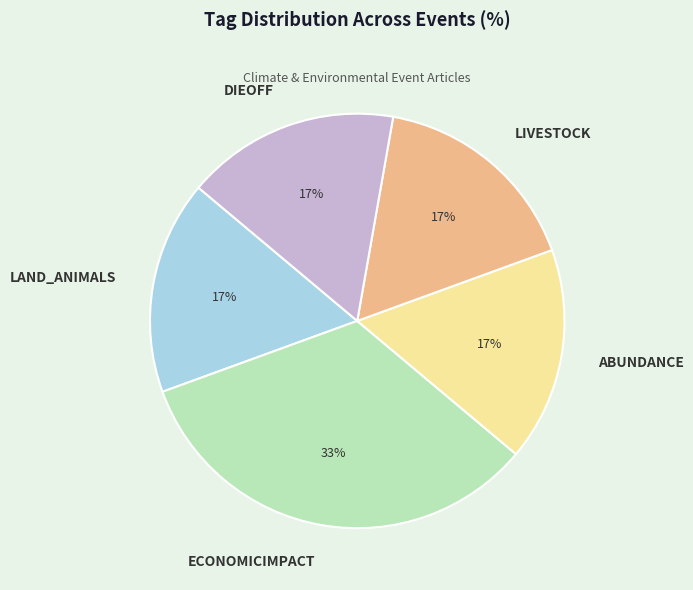

Is there any slice that represents more than half of the pie?

No